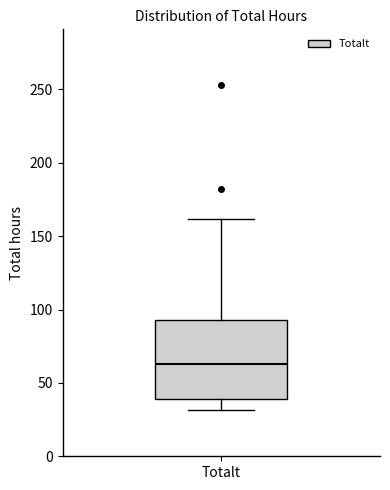

Where does the upper whisker of the box for Totalt end on the y-axis? The values are not printed on the chart, so give them approximately, as read against the axis.

160